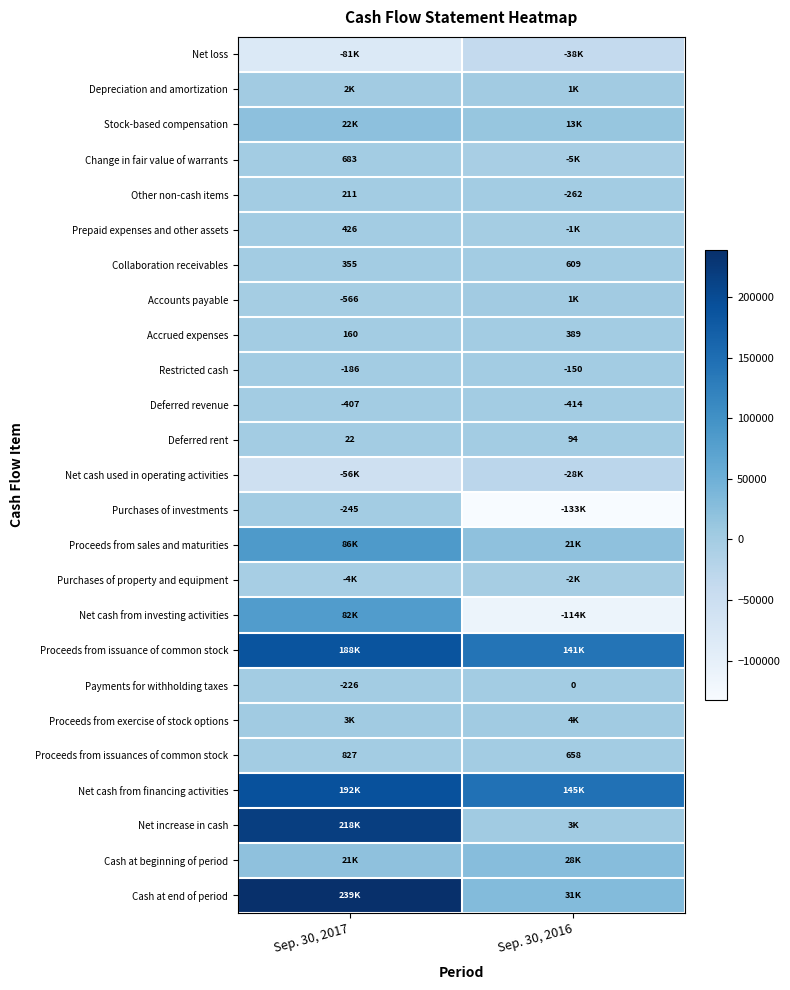

Is it true that Deferred rent equals 94 at Sep. 30, 2016?

True